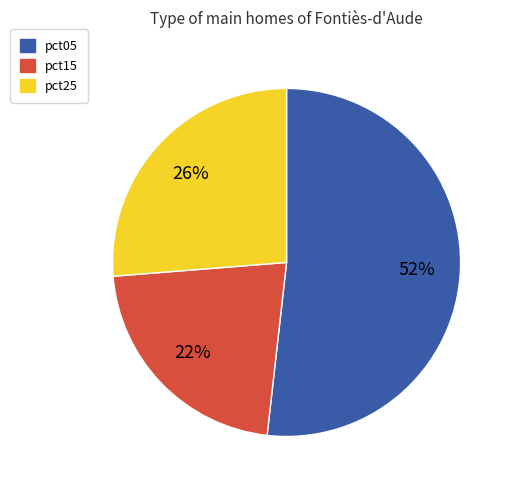

Between pct15 and pct05, which is larger?

pct05